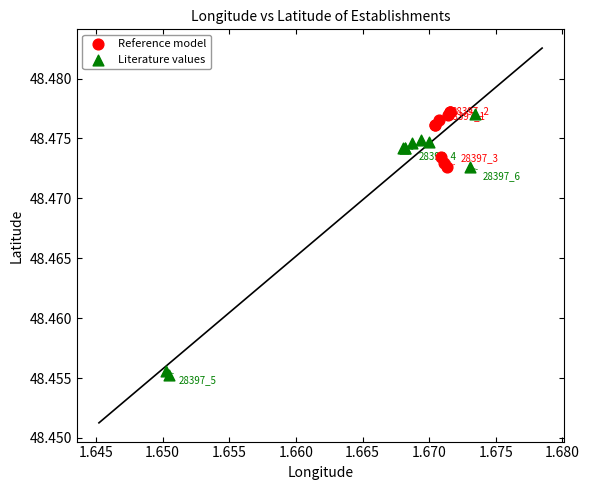

Which series has the widest spread of Y values?

Literature values